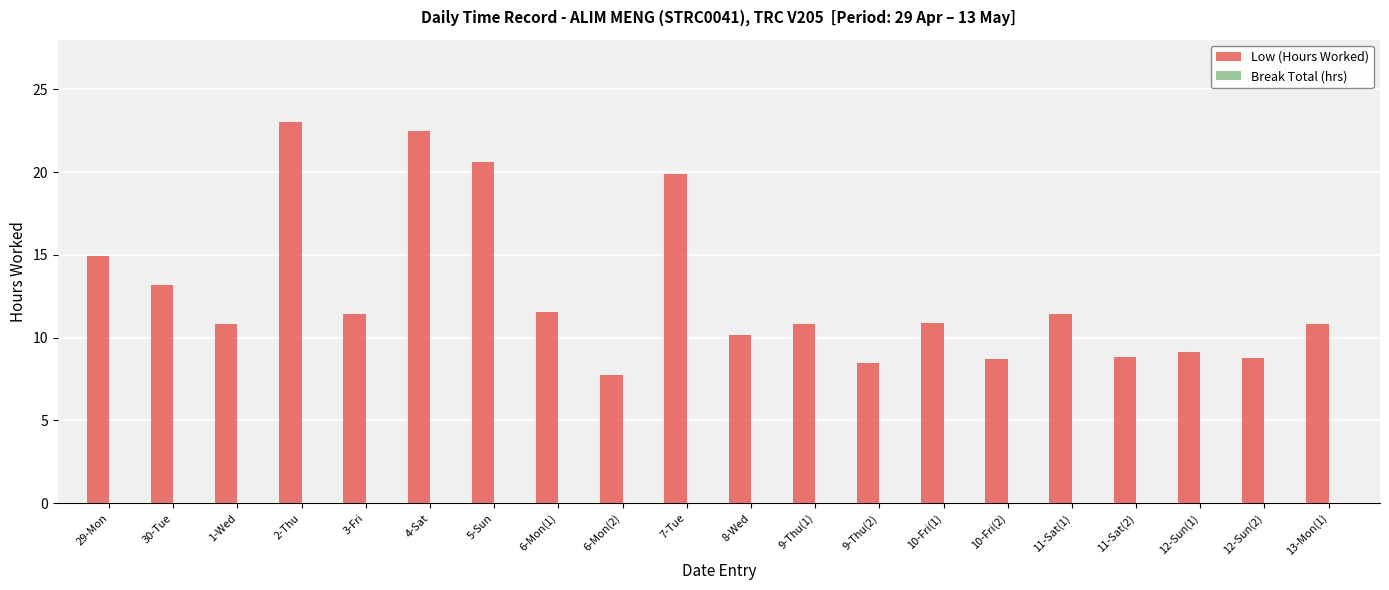

What is the label of the 8th bar from the left?

6-Mon(1)